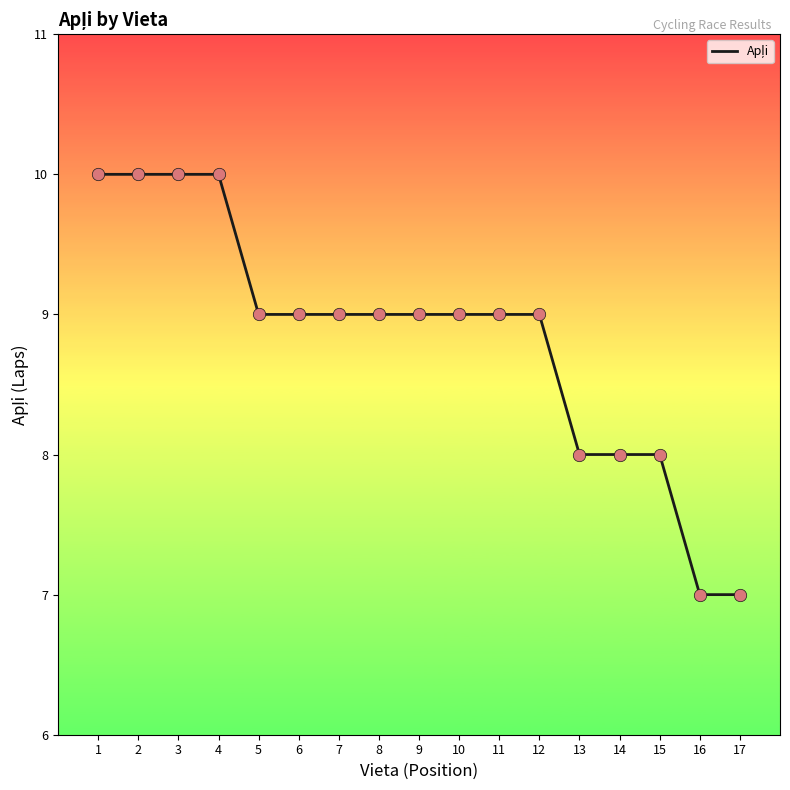

Approximately how many times larger is the value at 7 compared to 16?

1.3